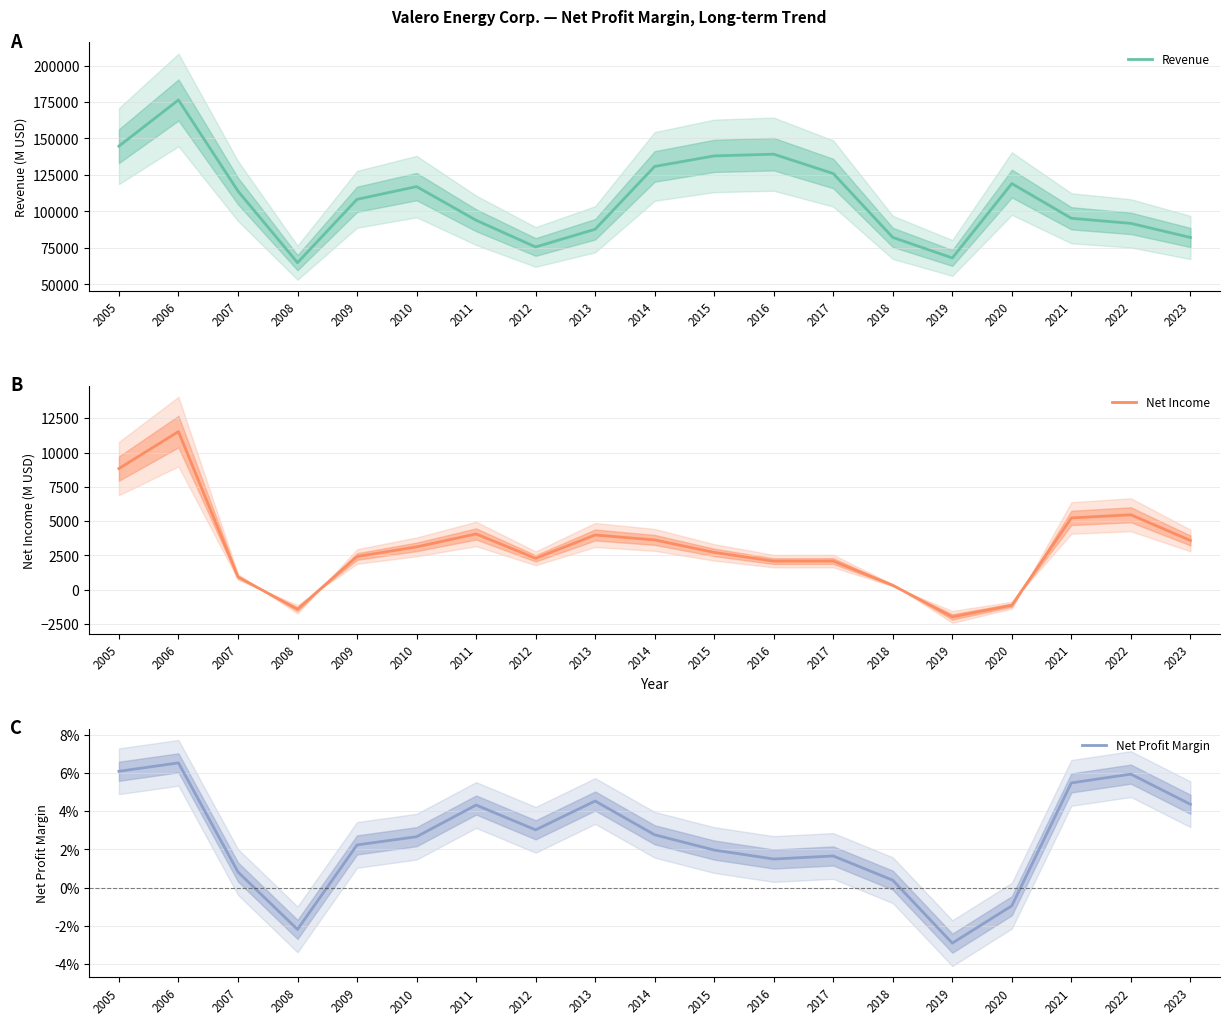

True or false: Net Income and Revenue intersect in this chart.

False